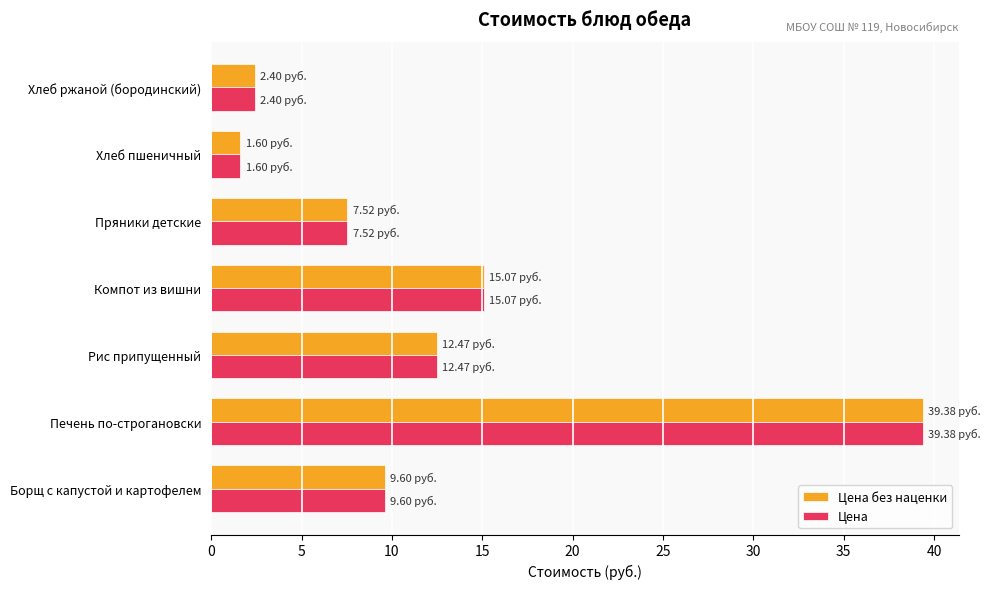

What is the total value across all series at Хлеб ржаной (бородинский)?

4.8